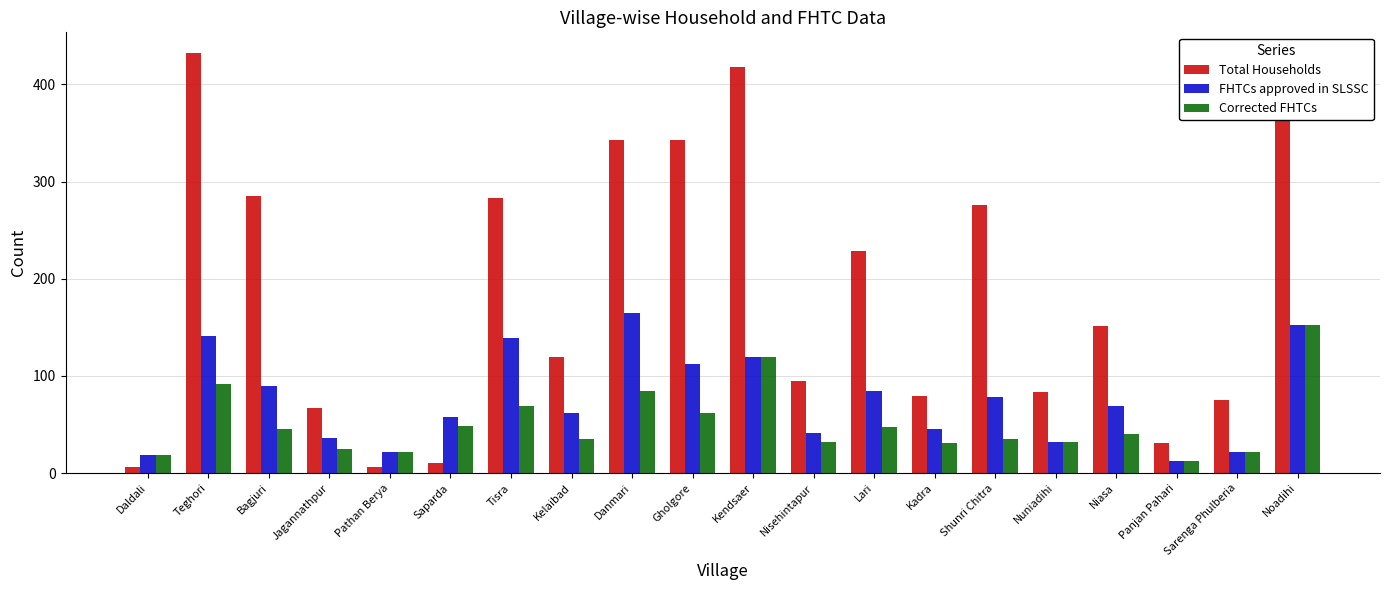

Which label corresponds to the largest value in the chart?

Teghori